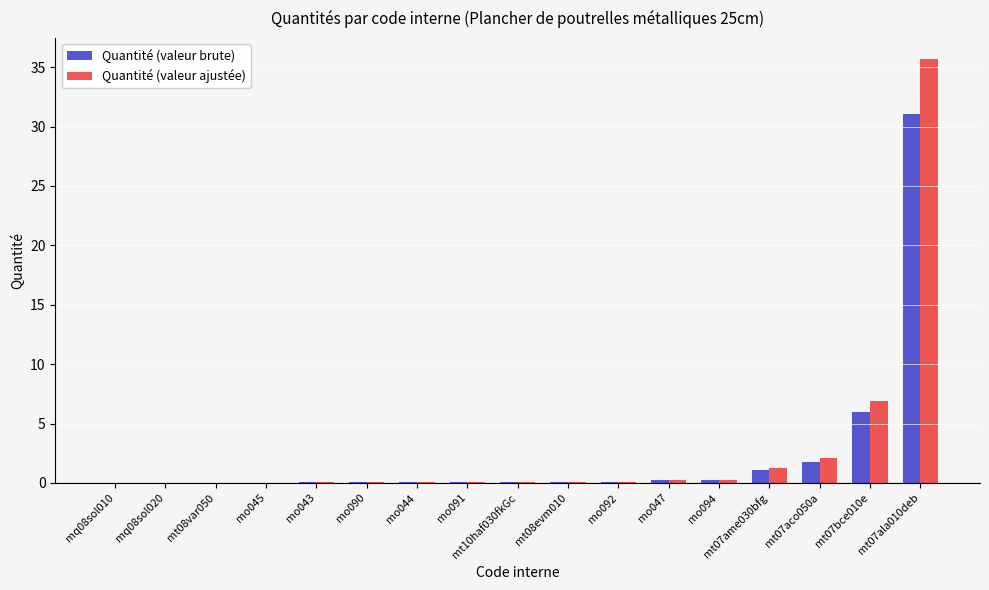

Which category has the highest value across all series?

mt07ala010deb